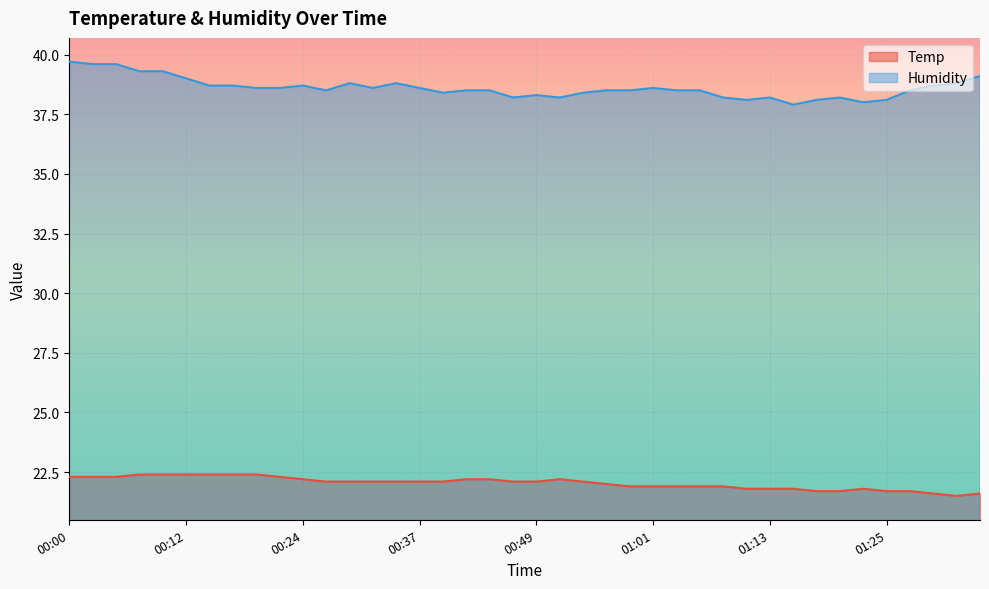

What is the spread (max minus min) of values at 00:10?

16.9